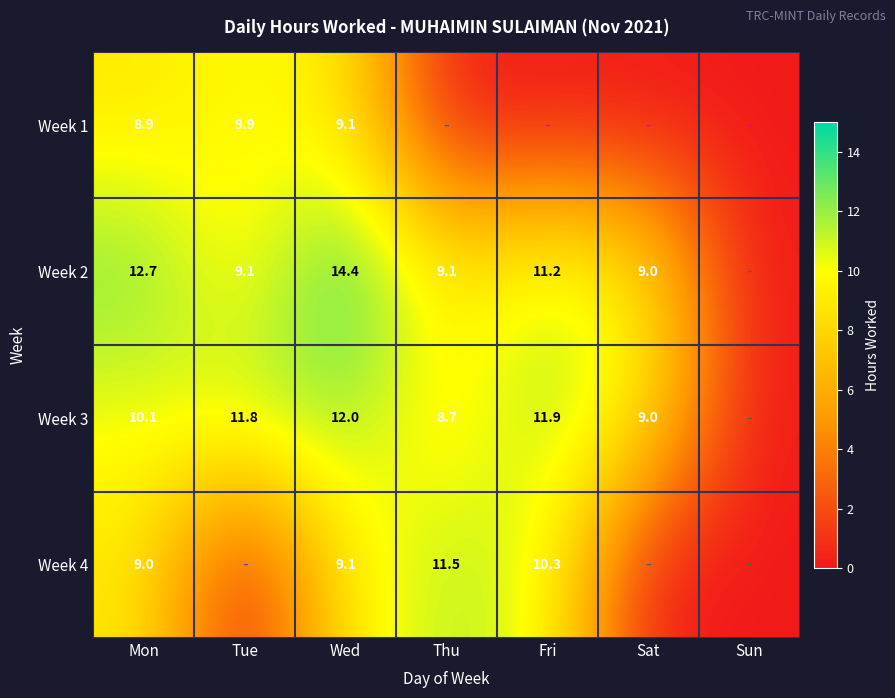

Is the value of Week 2 at Fri greater than the value of Week 4 at Thu?

No